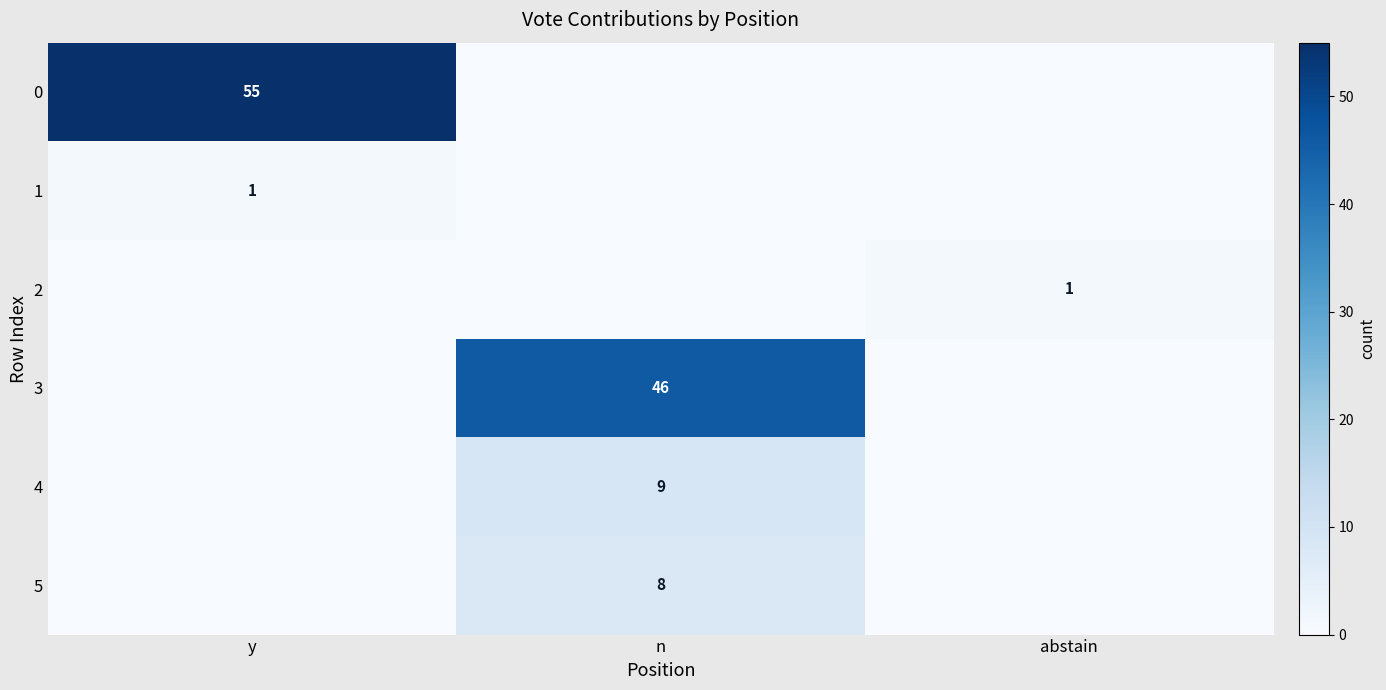

True or false: 5 has a value of 4 at n.

False